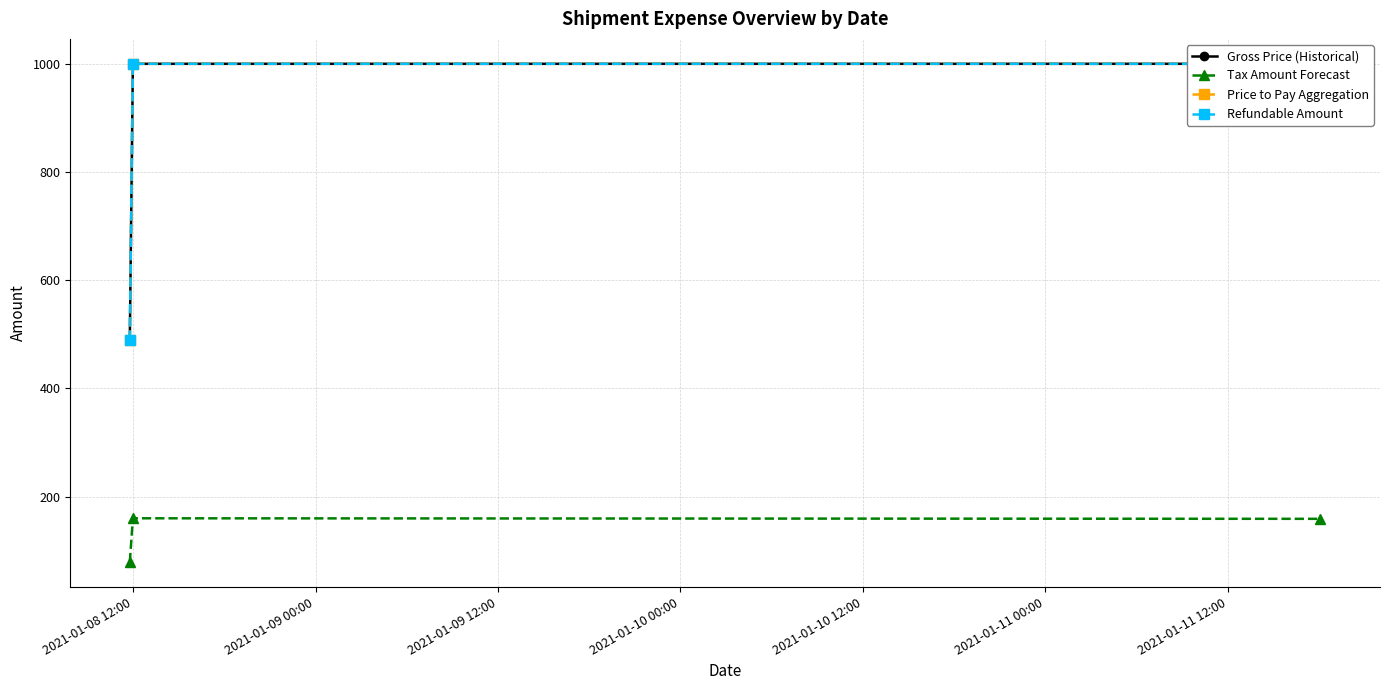

What is the value of the Tax Amount Forecast point at the 3rd from the left?

159